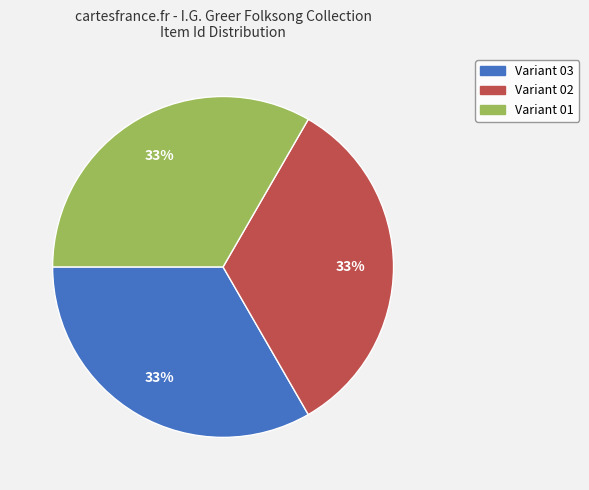

To the nearest percent, what is the average slice percentage?

33%